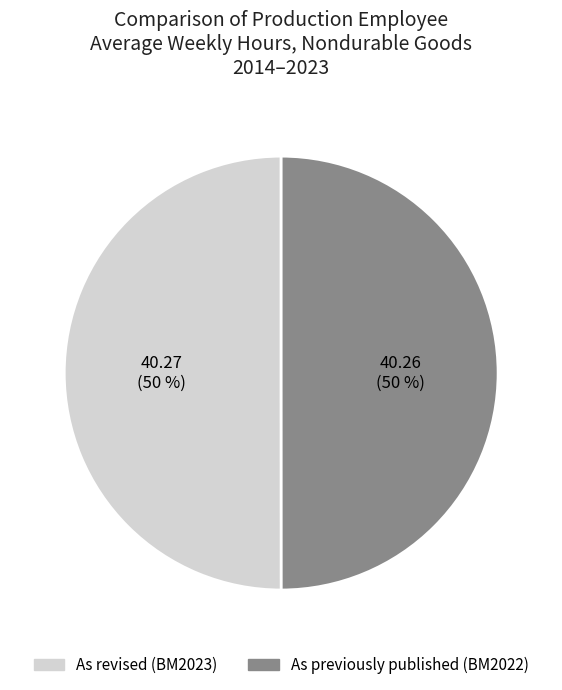

How many slices are in this pie chart?

2